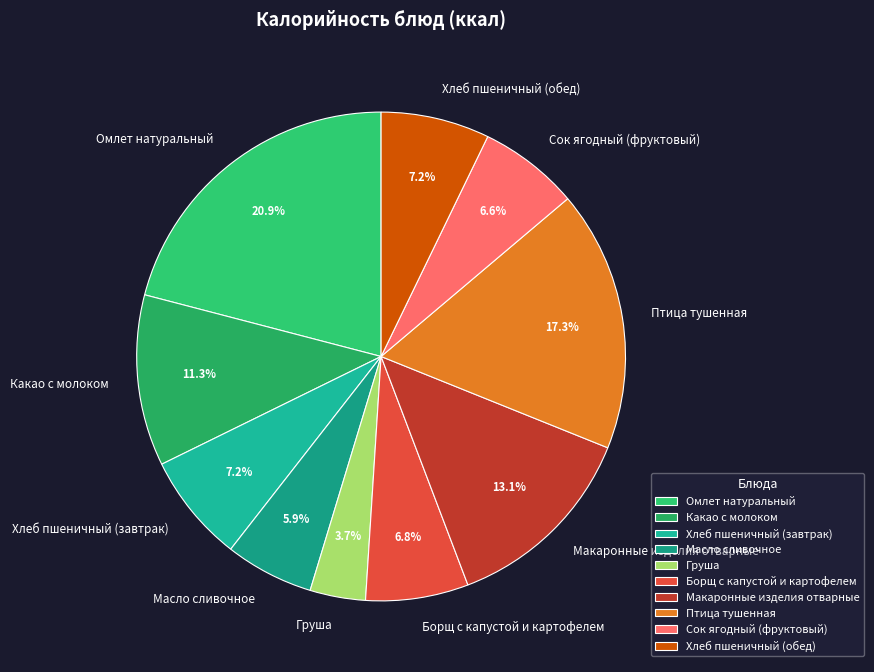

Which slice is the smallest?

Груша